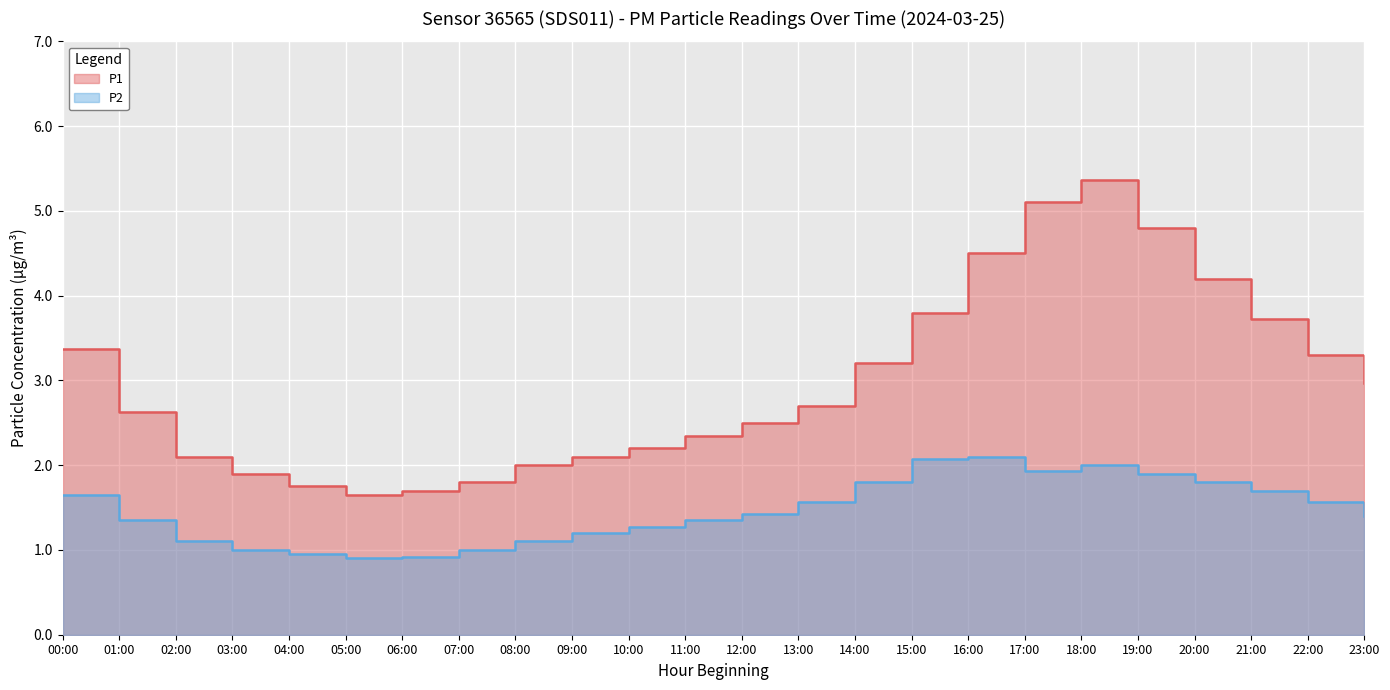

Reading left to right, transcribe all the data shown in this chart.

P1: 3.4	2.6	2.1	1.9	1.8	1.6	1.7	1.8	2.0	2.1	2.2	2.4	2.5	2.7	3.2	3.8	4.5	5.1	5.4	4.8	4.2	3.7	3.3	3.0
P2: 1.6	1.4	1.1	1.0	0.9	0.9	0.9	1.0	1.1	1.2	1.3	1.4	1.4	1.6	1.8	2.1	2.1	1.9	2.0	1.9	1.8	1.7	1.6	1.4